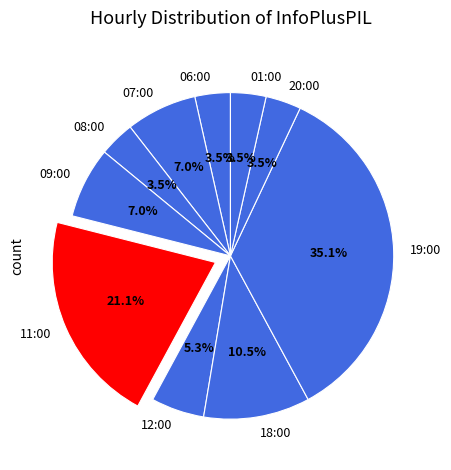

To the nearest percent, what is the combined percentage of 09:00 and 18:00?

18%